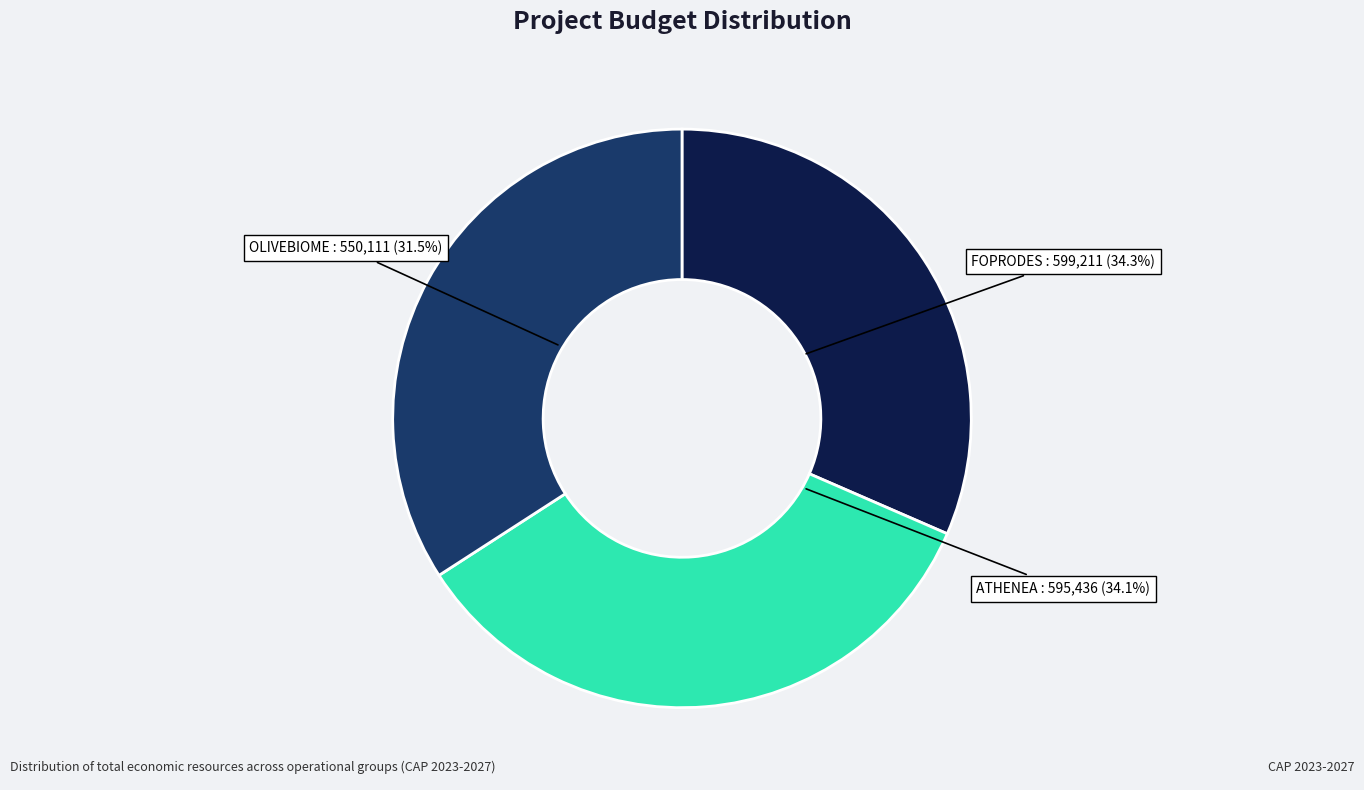

Is it true that FOPRODES is 34% of the pie?

True